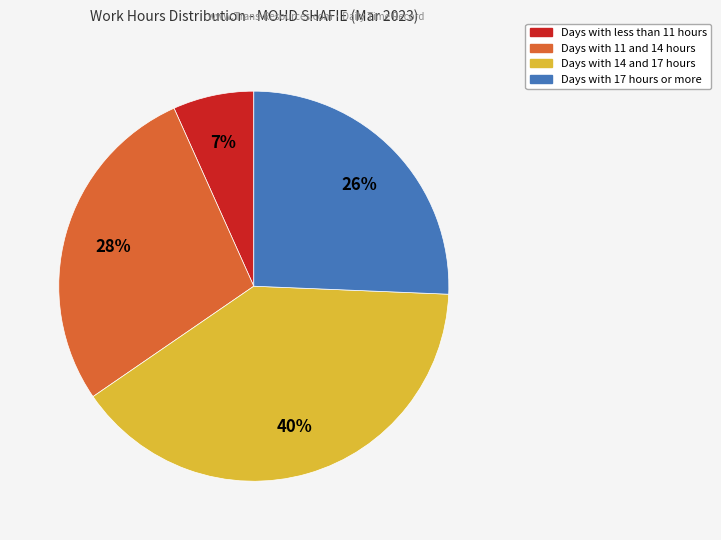

To the nearest percent, what is the difference between the largest and smallest slice percentages?

33%